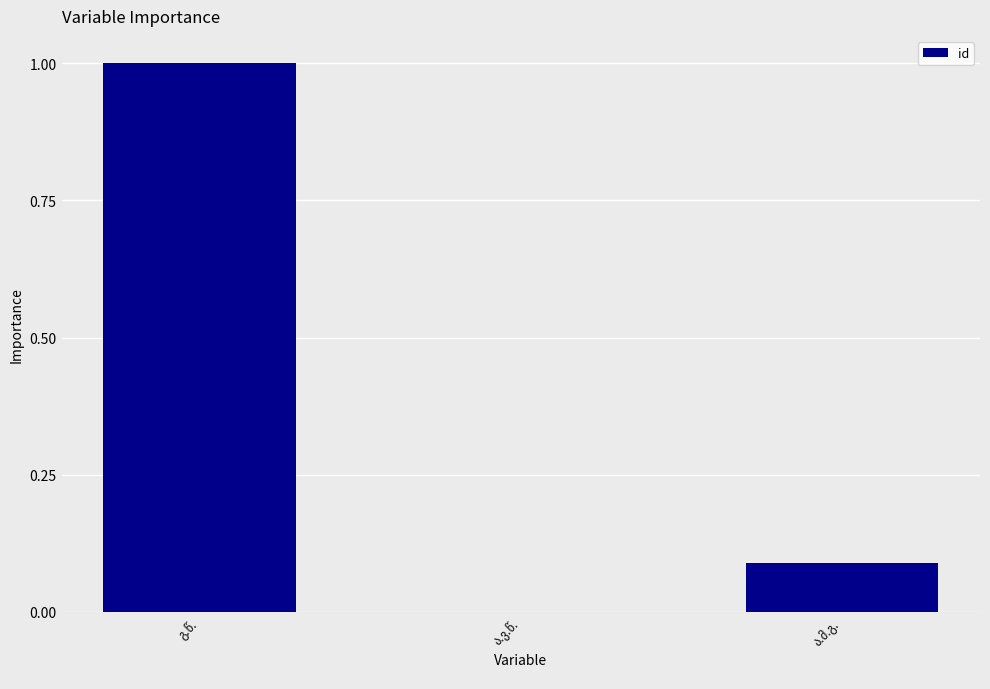

What is the sum of all values?

1.1